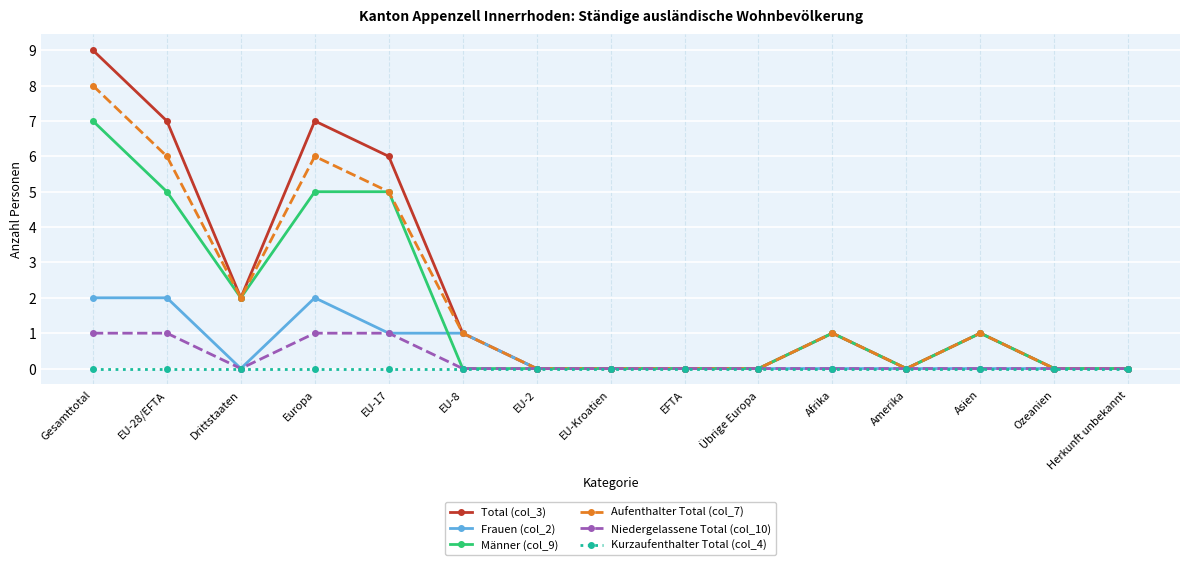

True or false: Total (col_3) has more than 0 interior local peaks.

True